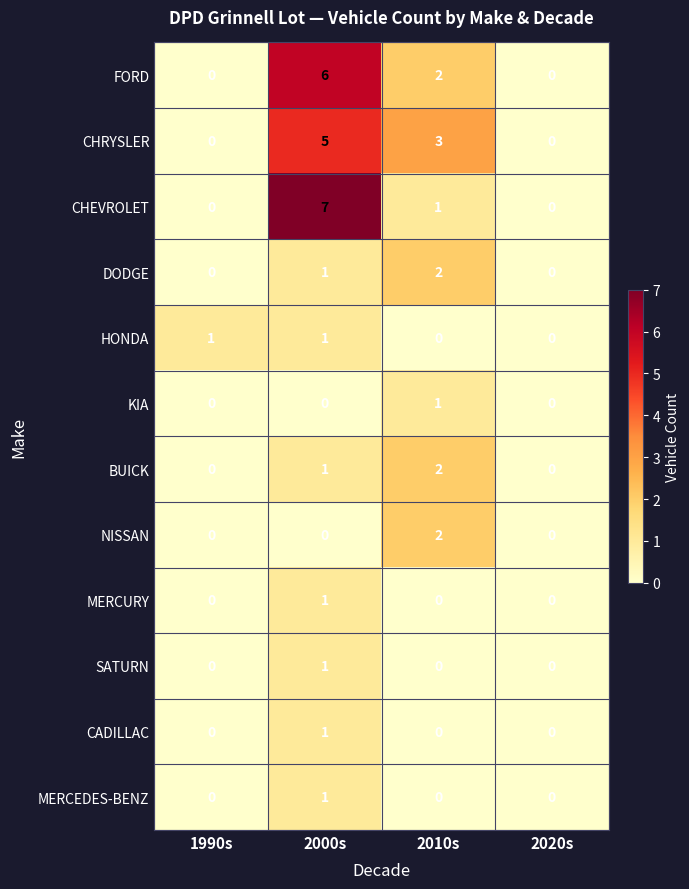

How many categories are shown in the chart?

4